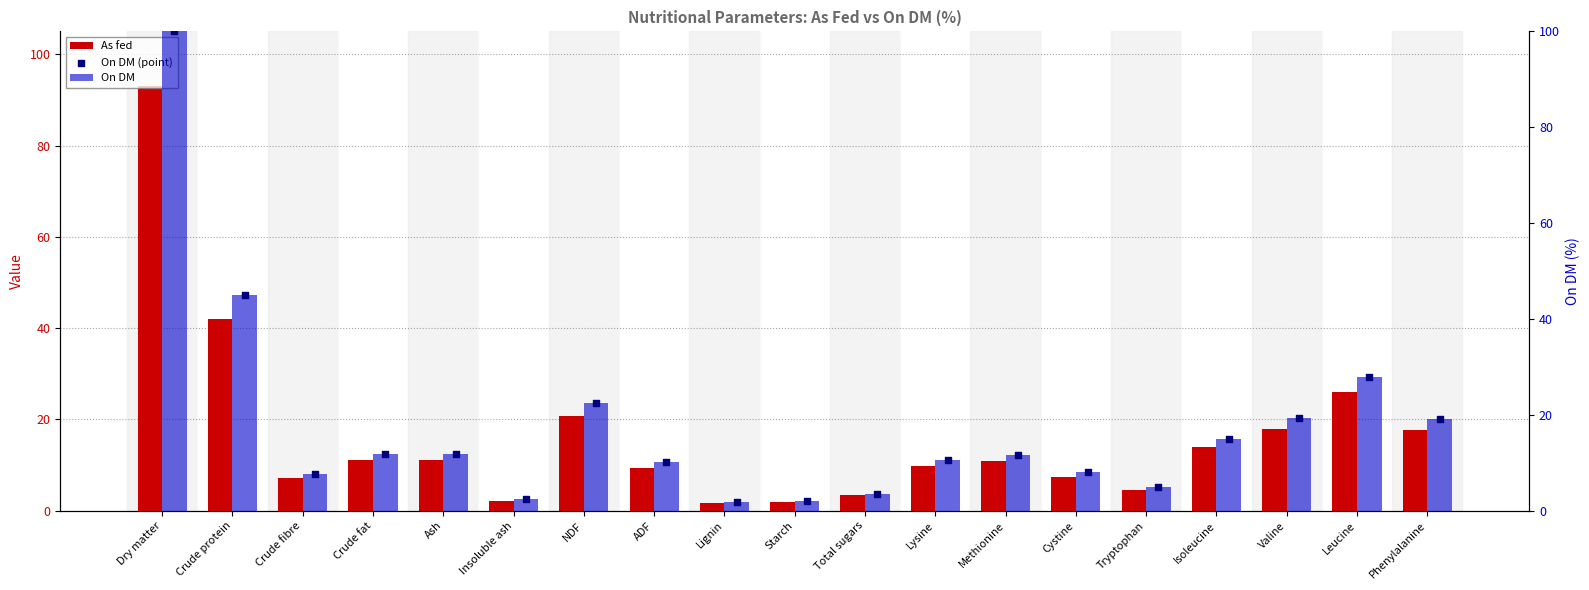

Which series has the widest spread of Y values?

On DM